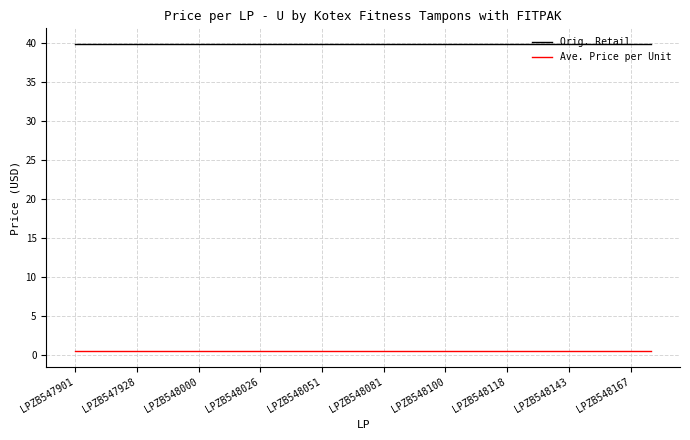

What is the maximum value for Orig. Retail?

39.9